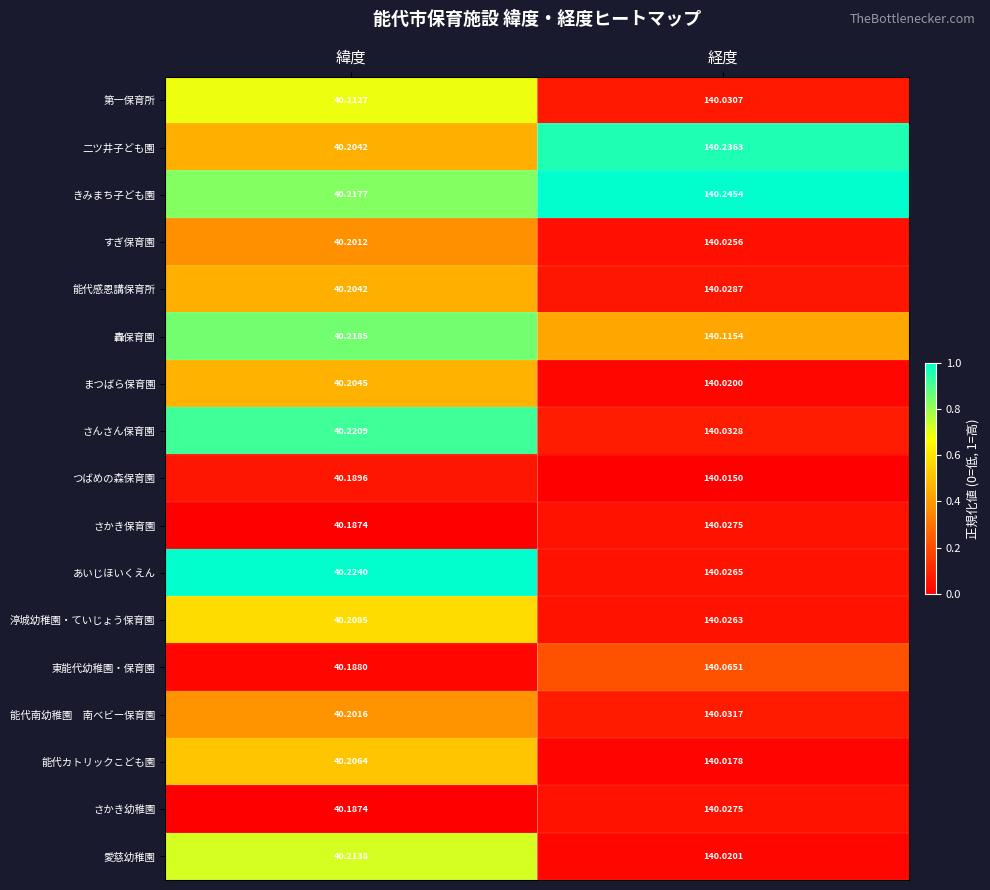

Which series changed the most between 緯度 and 経度?

二ツ井子ども園